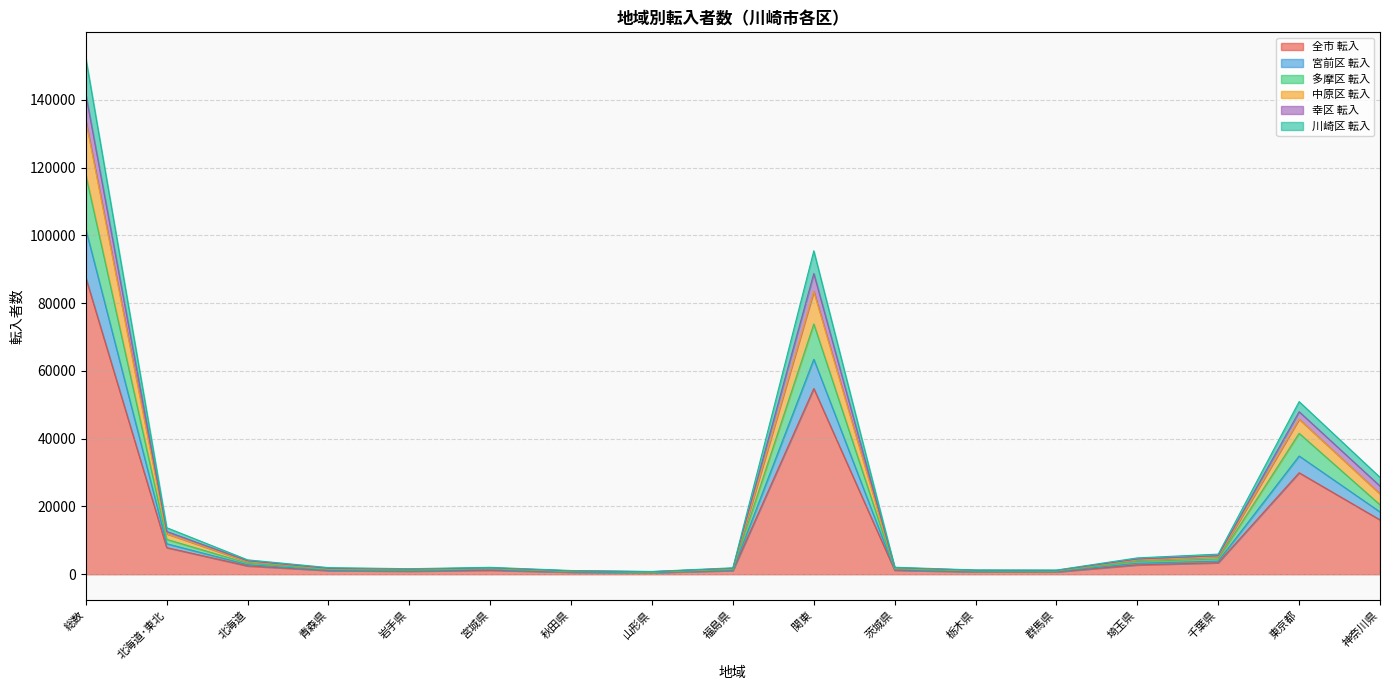

Where is 全市 転入 nearest to the value 43997?

関東